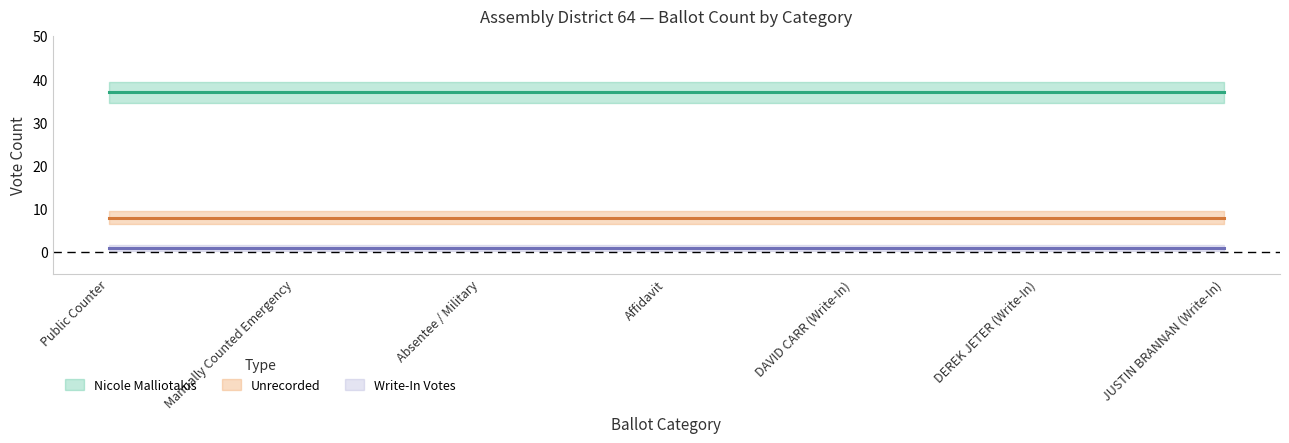

True or false: Nicole Malliotakis and Write-In Votes cross at least once.

False